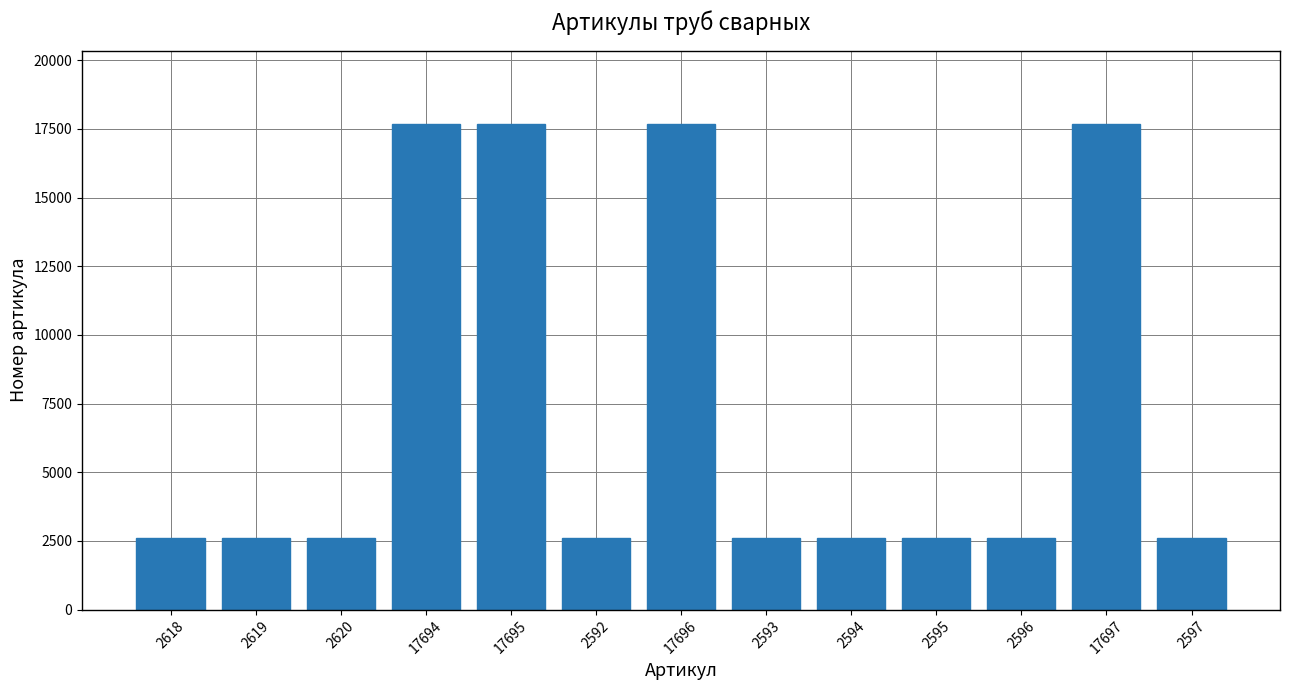

What is the ratio of the value at 2594 to the value at 2593?

1.0